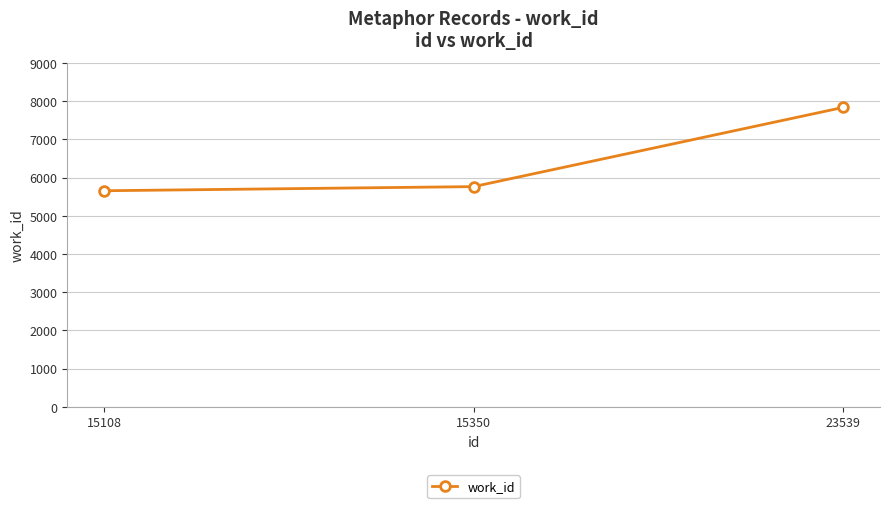

What is the difference between the values at 23539 and 15350?

2072